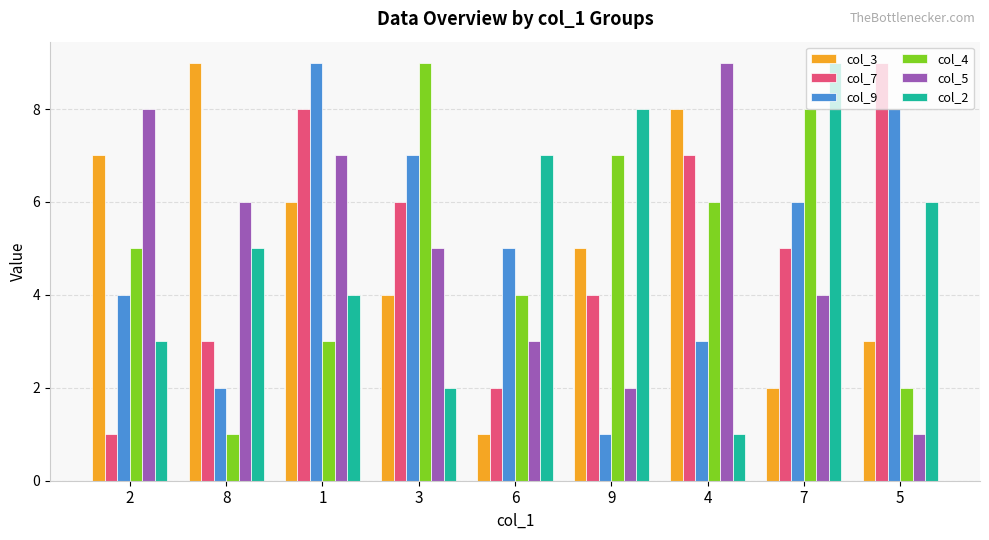

How many col_9 values are between 3 and 7?

5